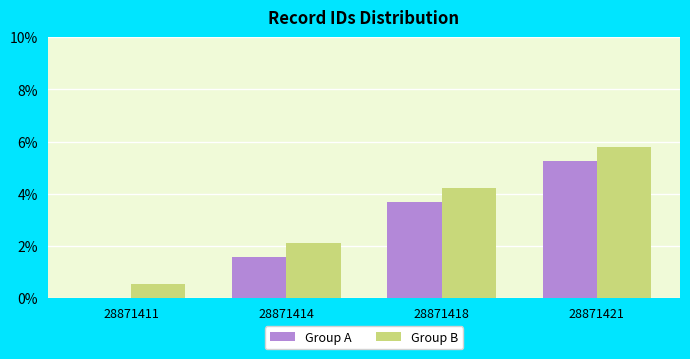

What is the sum of the Group A values at 28871414 and 28871418?

5.3